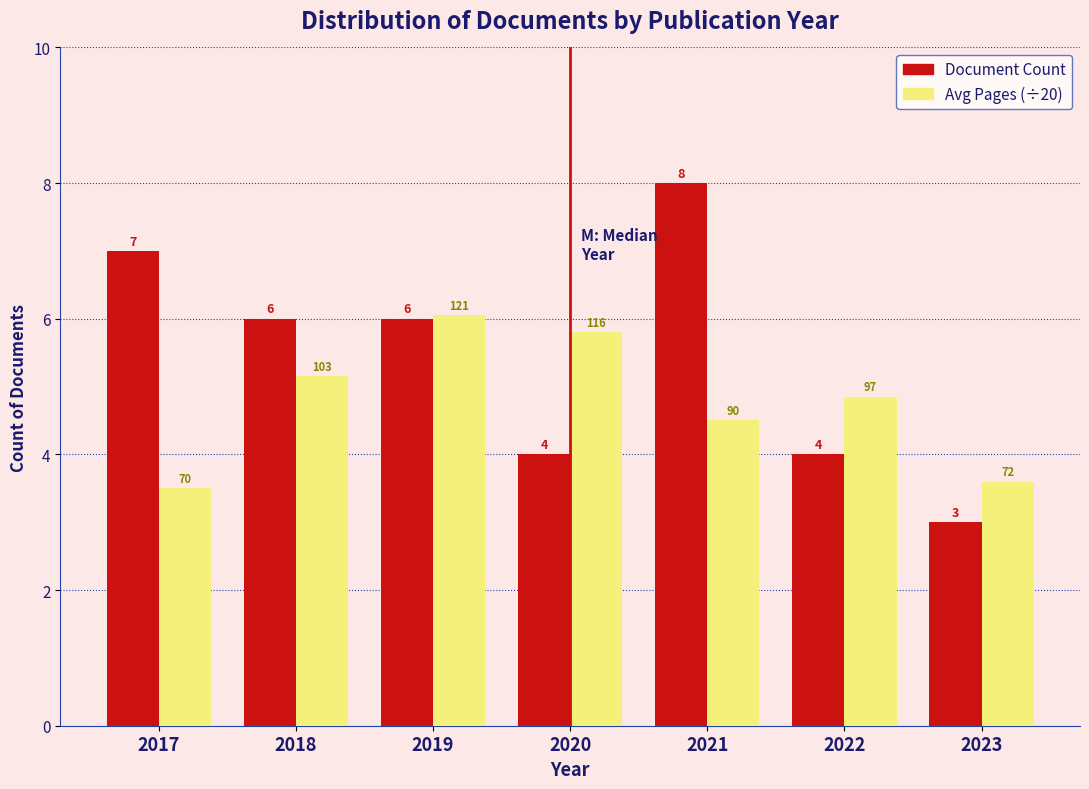

Is the value of Document Count at 2019 greater than the value of Avg Pages (÷20) at 2017?

Yes